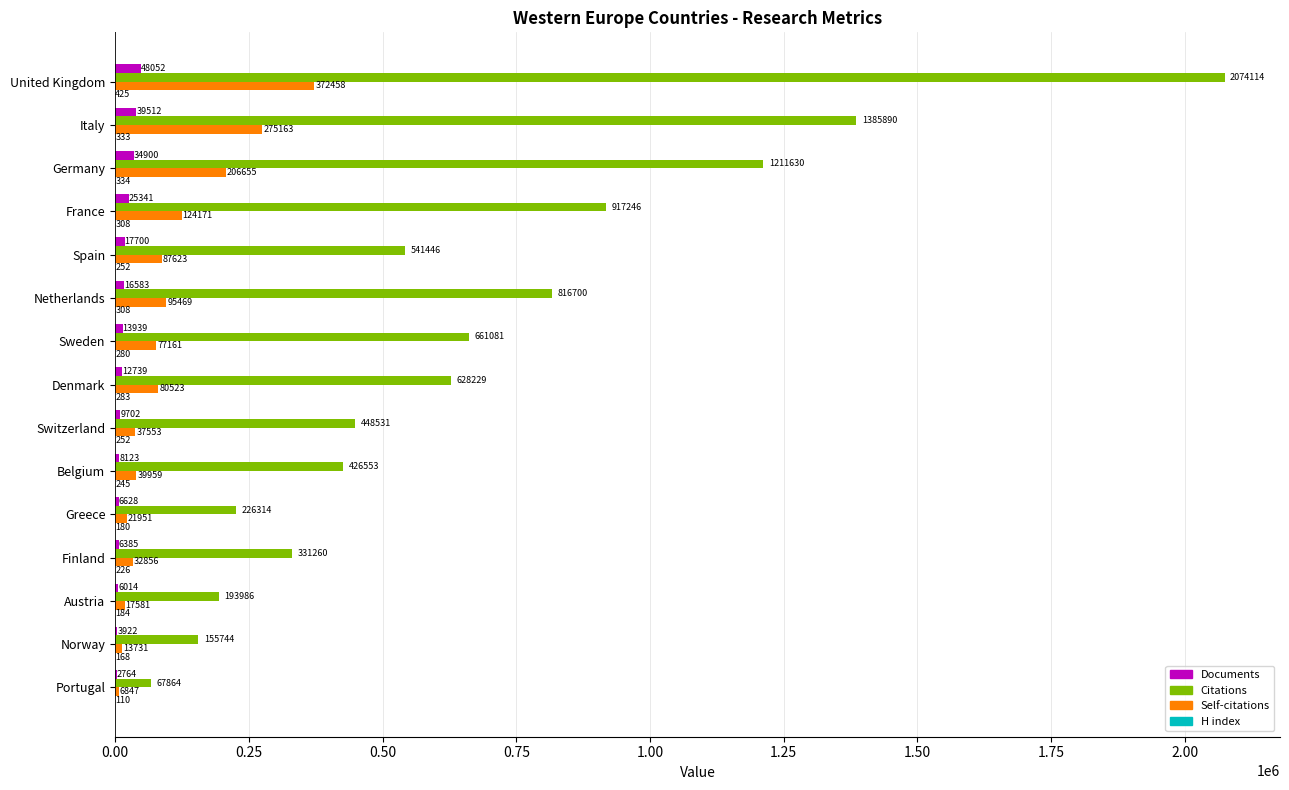

What is the highest value of the Self-citations series?

372458